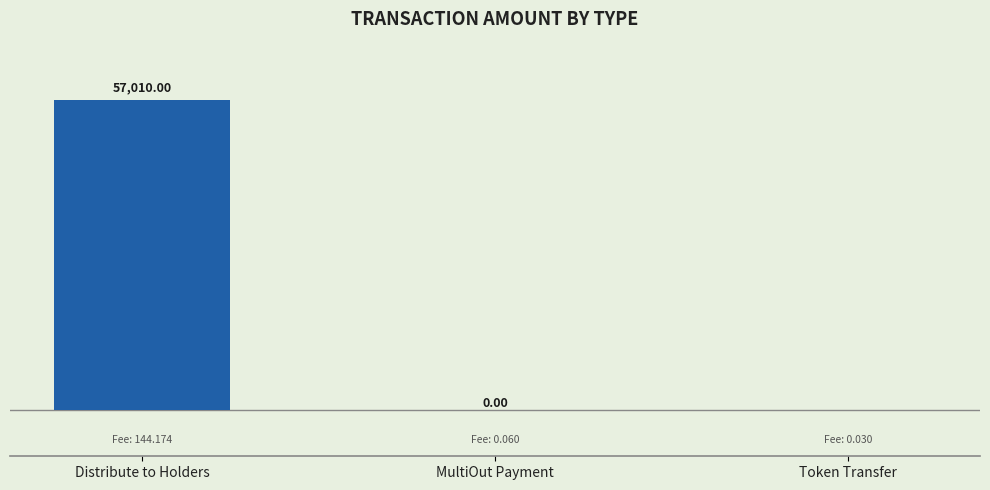

What position from the right is MultiOut Payment?

2